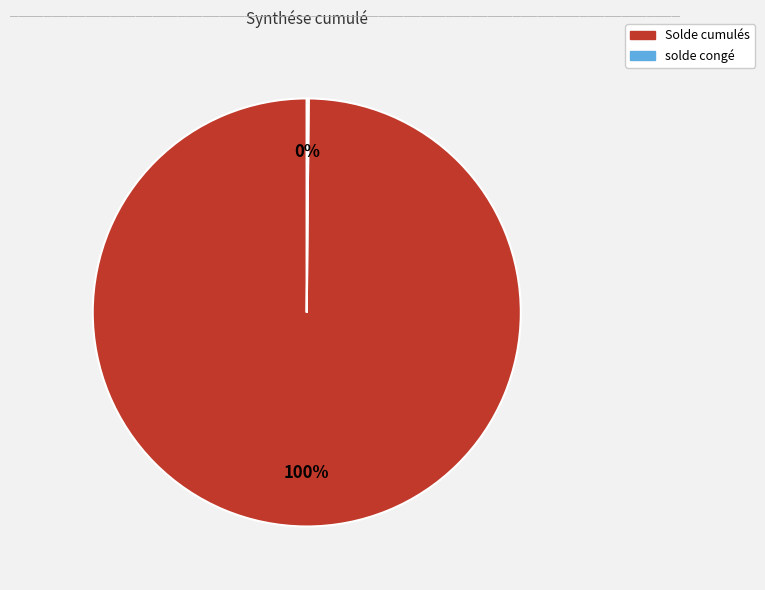

Does any single category account for the majority?

Yes